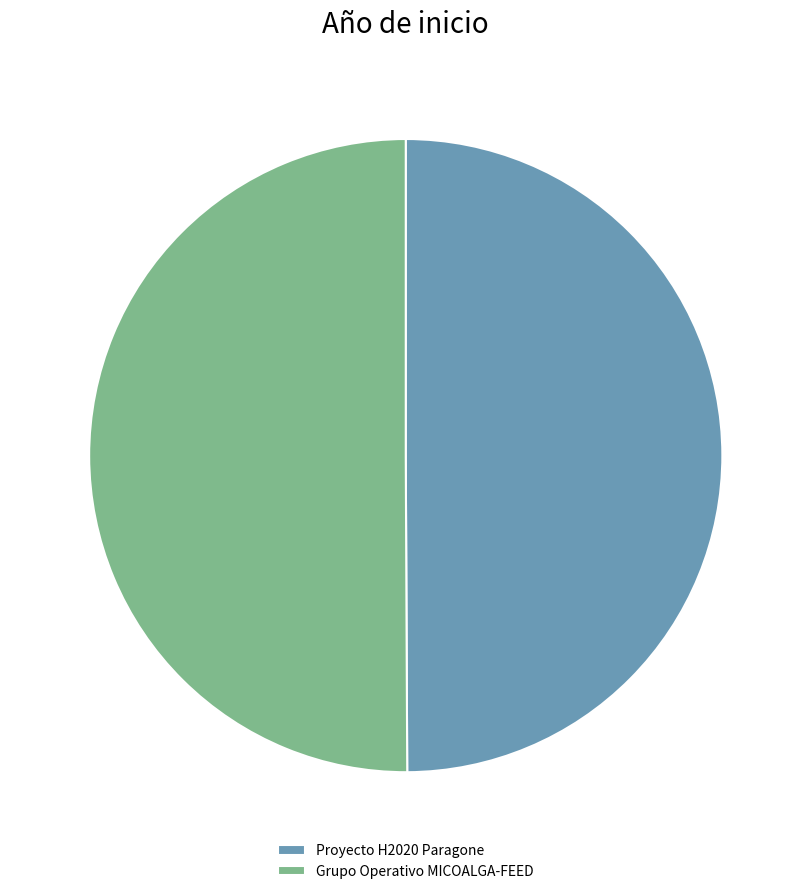

Combined, do Proyecto H2020 Paragone and Grupo Operativo MICOALGA-FEED account for over 50%?

Yes